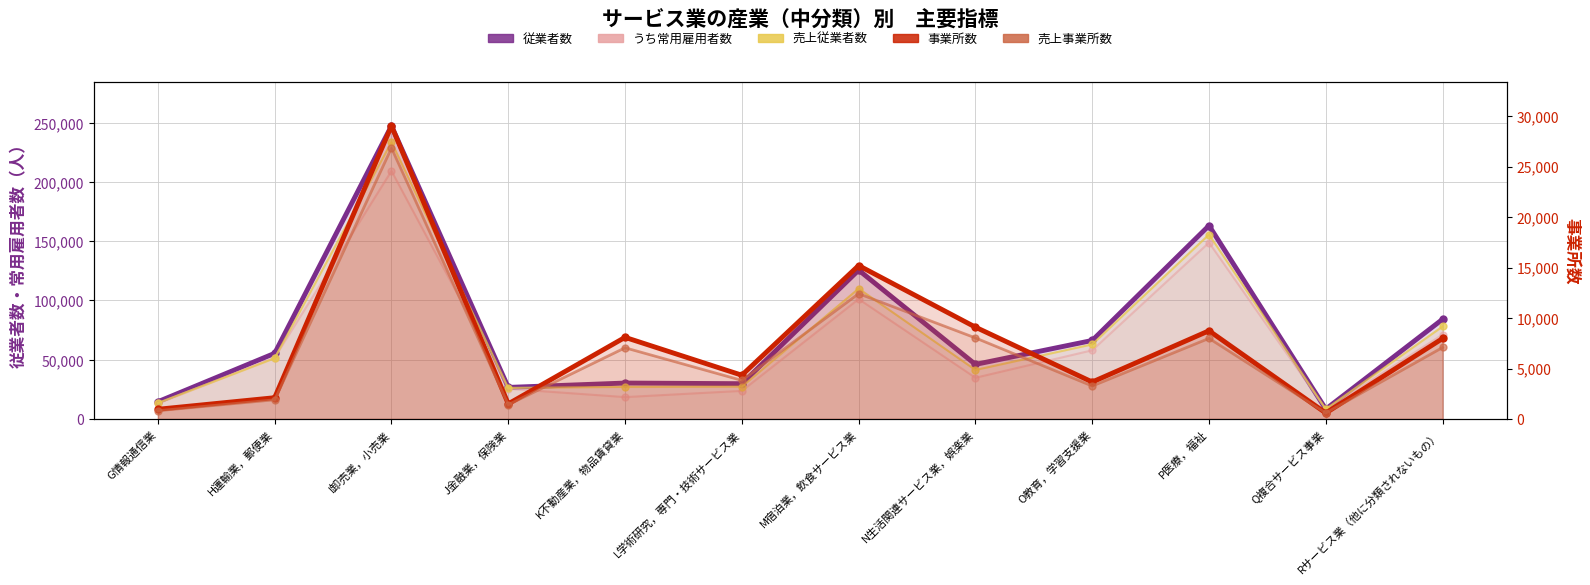

In 従業者数, how many points are higher than both neighbors (excluding endpoints)?

4